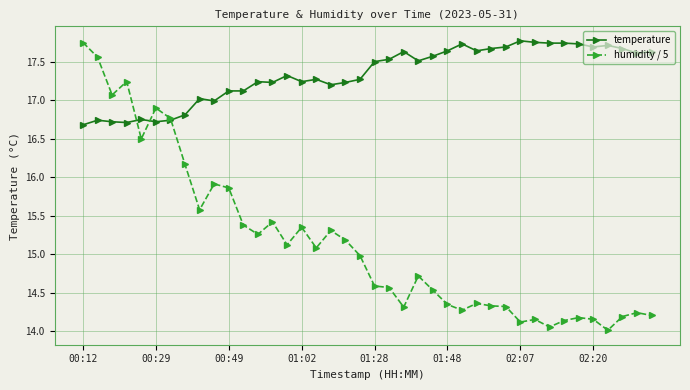

Which series has the largest total across all categories?

temperature